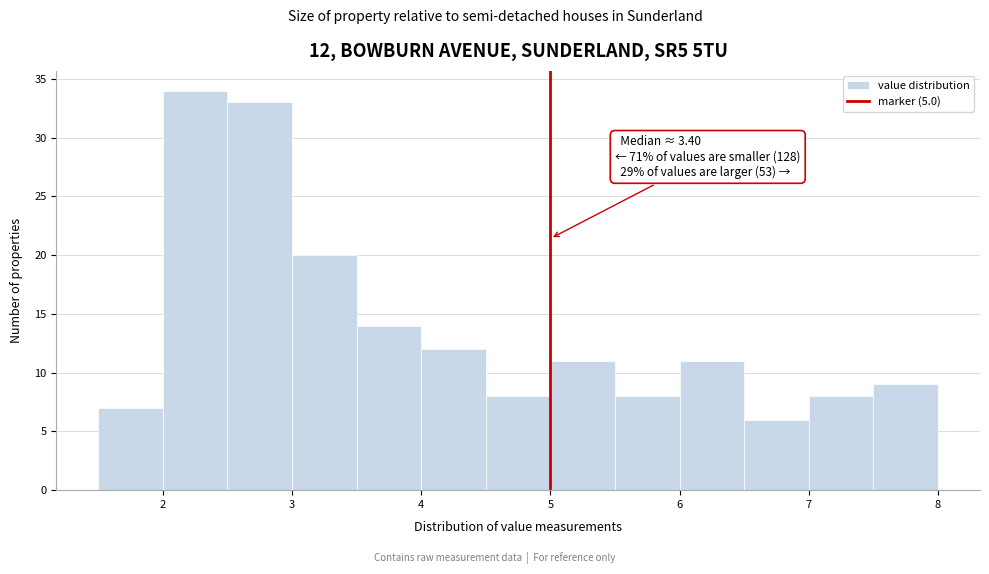

Over which range of the x-axis is the bar tallest?

2.0 to 2.5